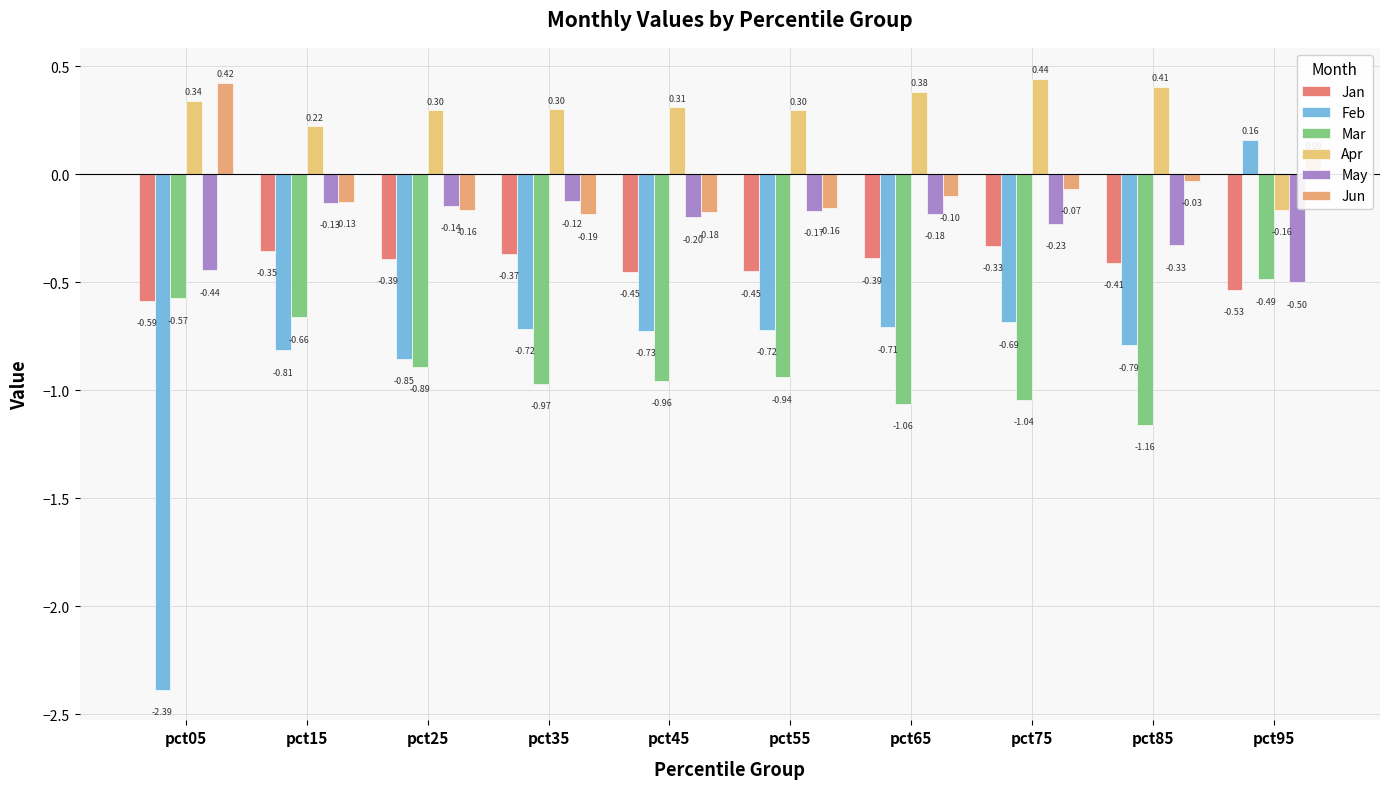

What is the difference between the Mar values at pct55 and pct15?

0.3